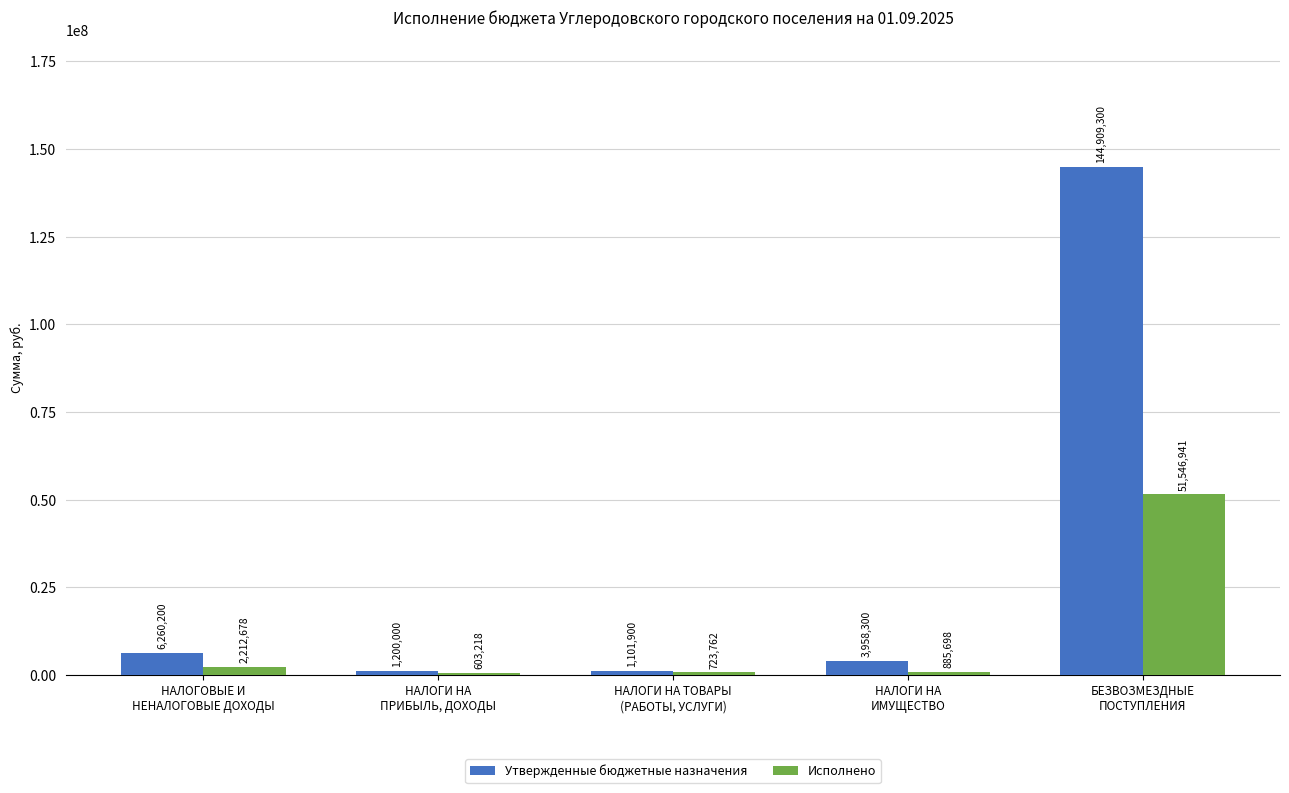

Which series has the widest spread of values?

Утвержденные бюджетные назначения